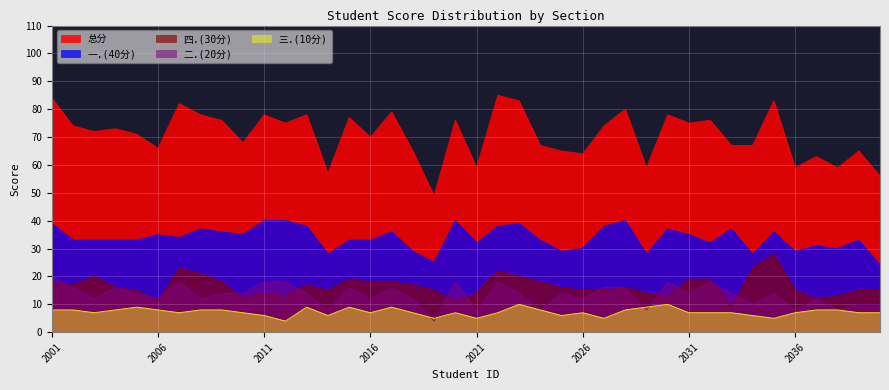

What is the total value across all series at 2026?

128